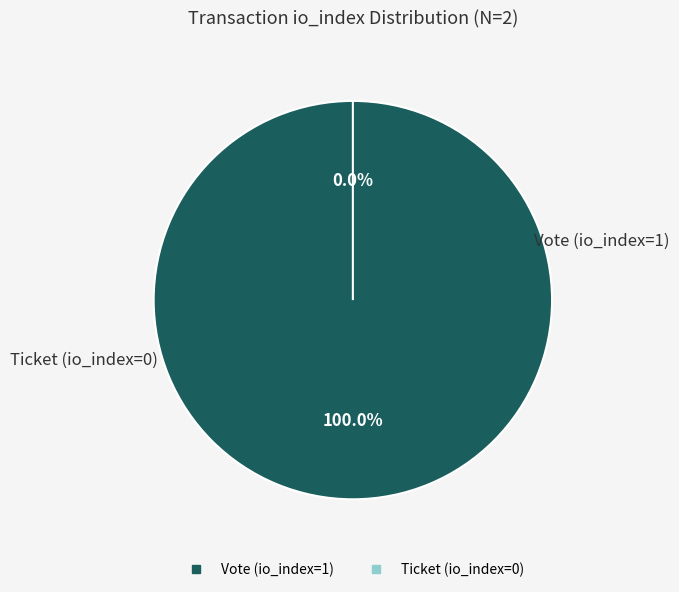

Do Vote (io_index=1) and Ticket (io_index=0) together represent more than half of the pie?

Yes